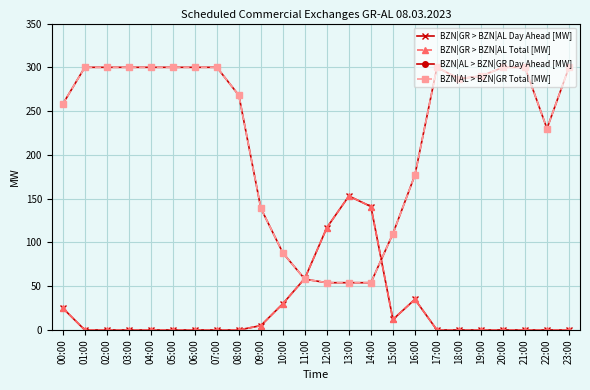

Reading right to left, list all the values displayed in this chart.

BZN|GR > BZN|AL Day Ahead [MW]: 0	0	0	0	0	0	0	35	12	141	153	117	59	30	5	0	0	0	0	0	0	0	0	25
BZN|GR > BZN|AL Total [MW]: 0	0	0	0	0	0	0	35	12	141	153	117	59	30	5	0	0	0	0	0	0	0	0	25
BZN|AL > BZN|GR Day Ahead [MW]: 300	230	300	300	290	287	300	177	110	54	54	54	58	88	139	268	300	300	300	300	300	300	300	258
BZN|AL > BZN|GR Total [MW]: 300	230	300	300	290	287	300	177	110	54	54	54	58	88	139	268	300	300	300	300	300	300	300	258